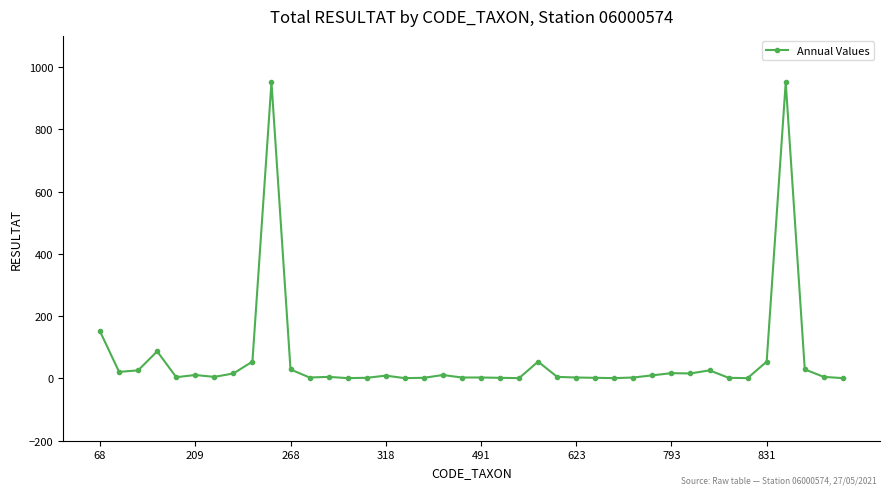

True or false: there are more than 0 points higher than both neighbors.

True